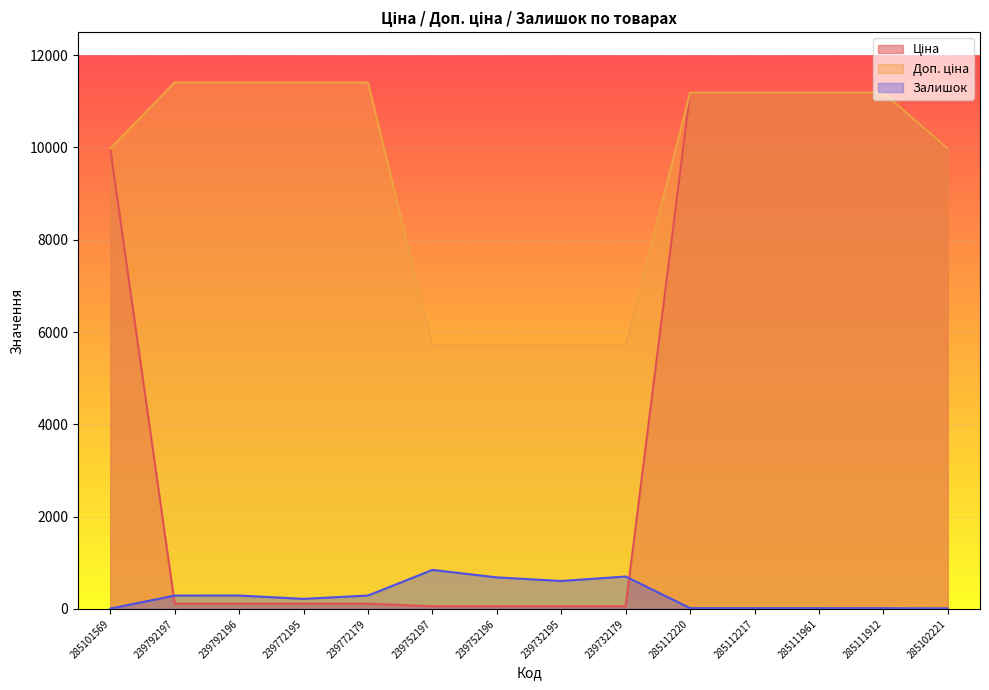

True or false: Залишок has a value of 29.4 at 285111961.

False